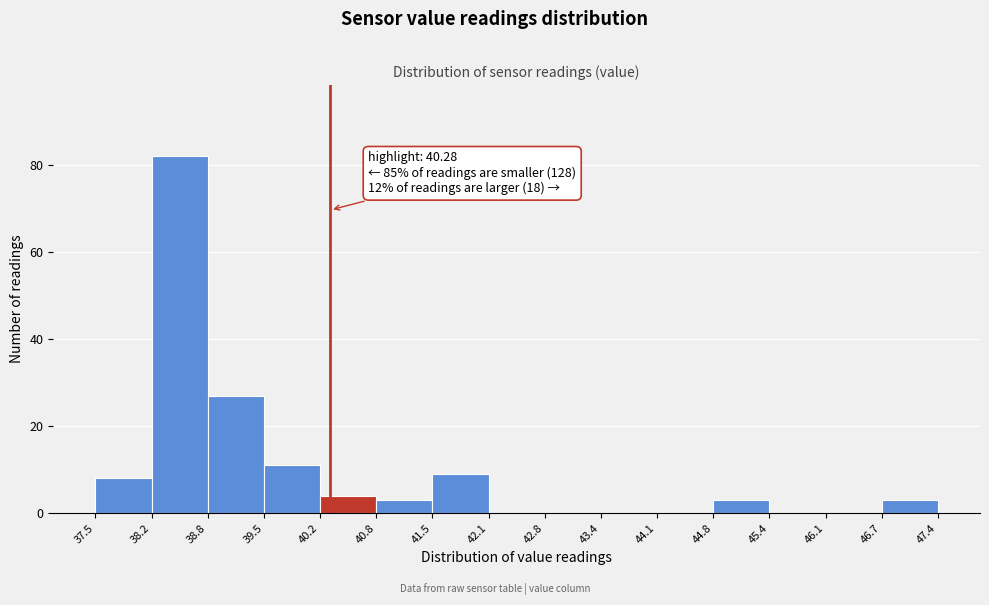

Which range on the x-axis has the tallest bar?

38.2 to 38.8